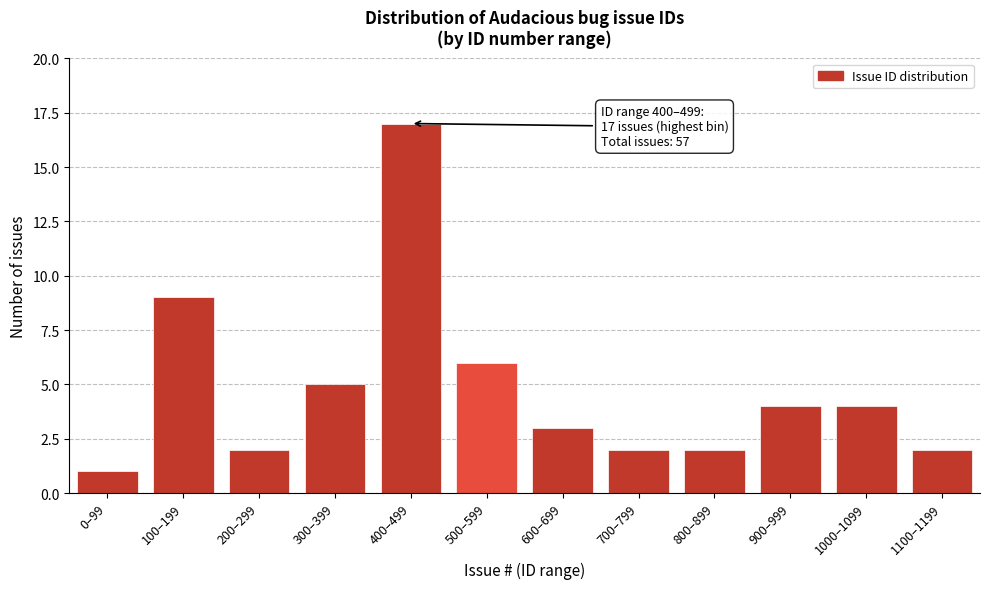

Reading right to left, extract all data points from this chart.

2	4	4	2	2	3	6	17	5	2	9	1